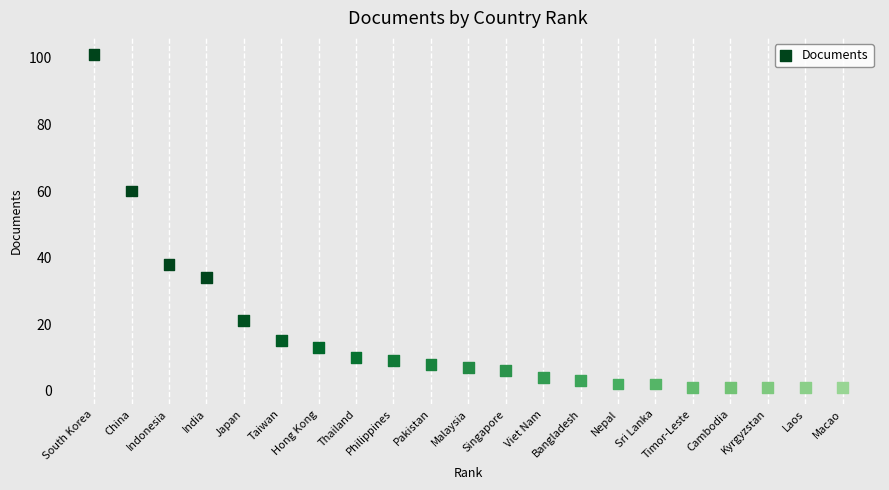

What Y value in the scatter plot is closest to 51?

60